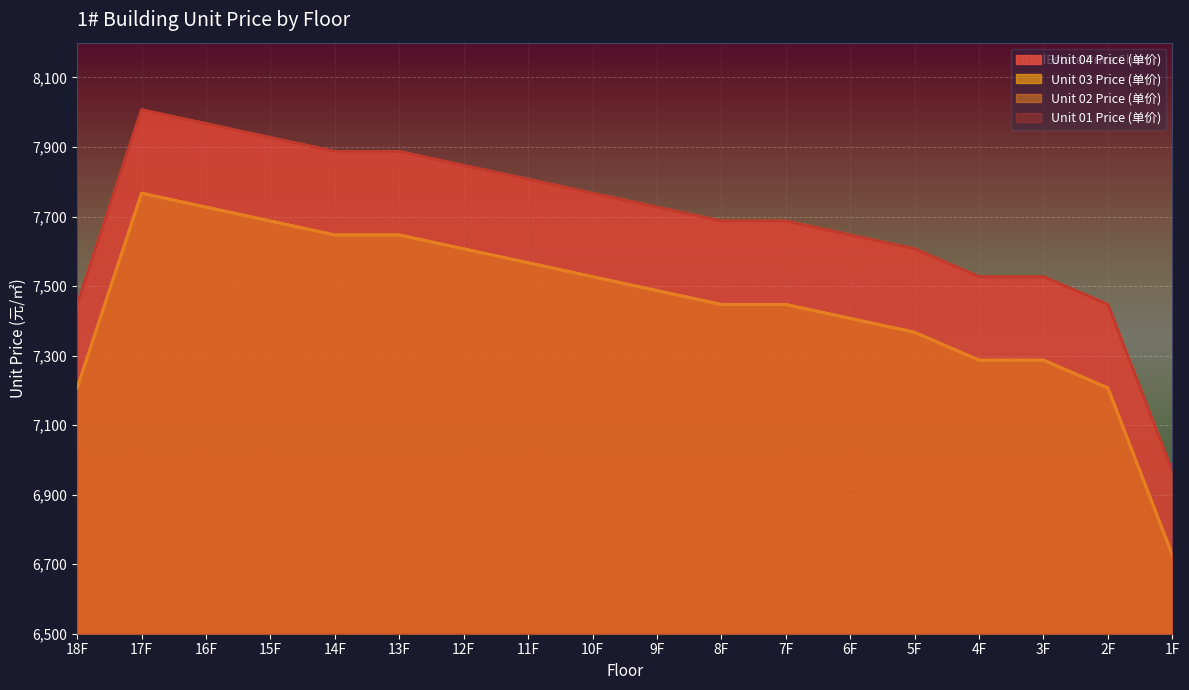

What is the label of the 15th point from the right?

15F